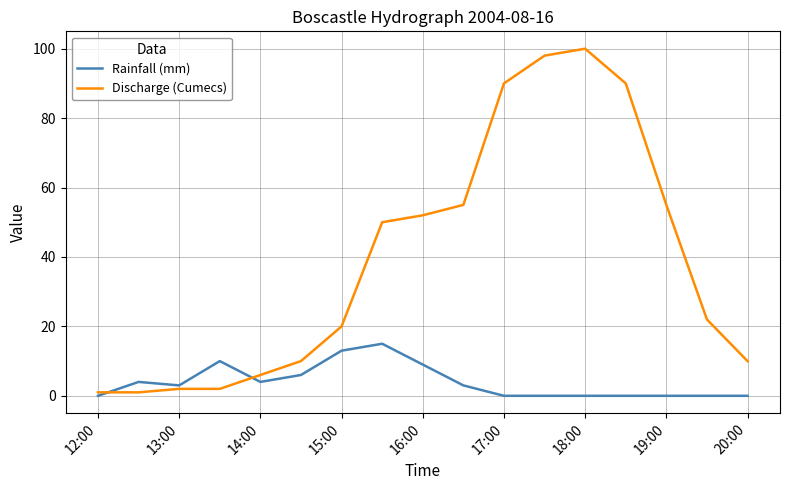

Is this an area chart (filled region under the line)?

No